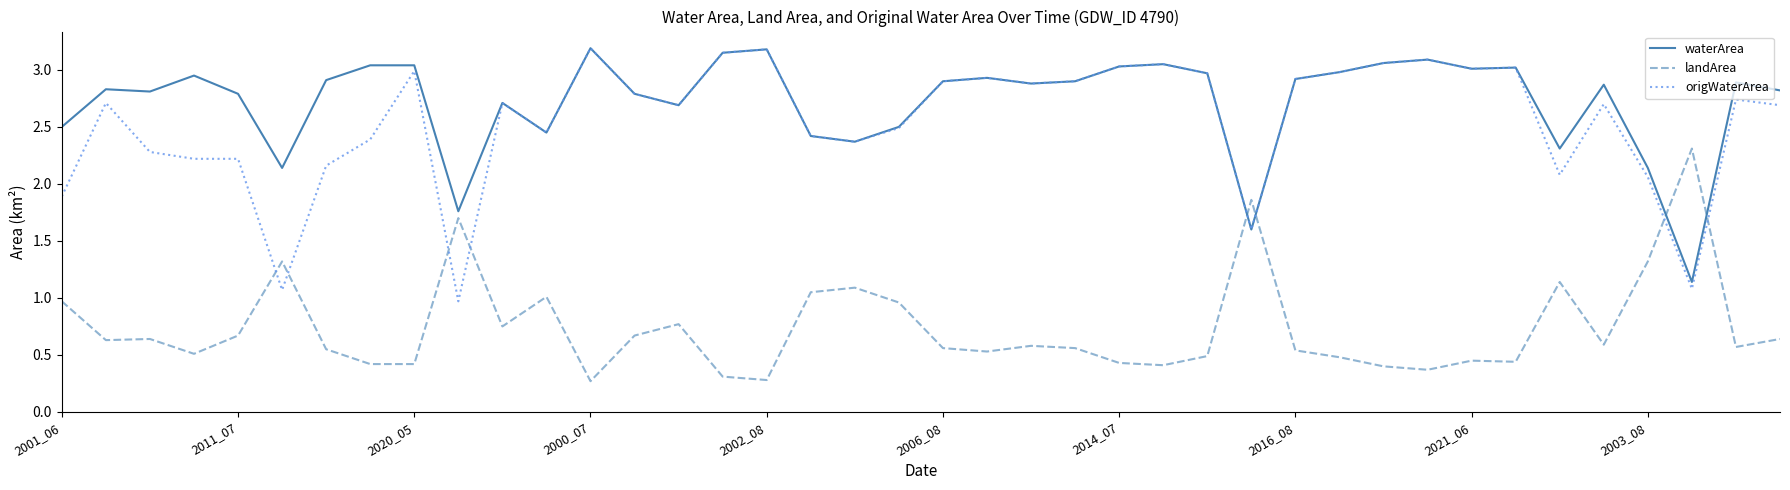

How many intersections are there between origWaterArea and landArea?

8